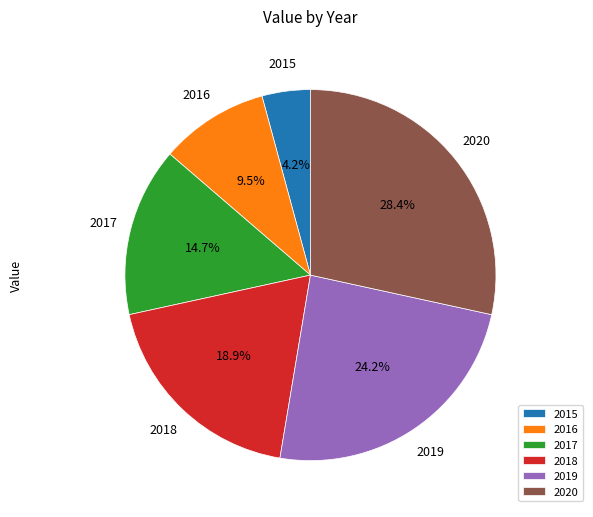

To the nearest percent, what portion does 2018 represent?

19%